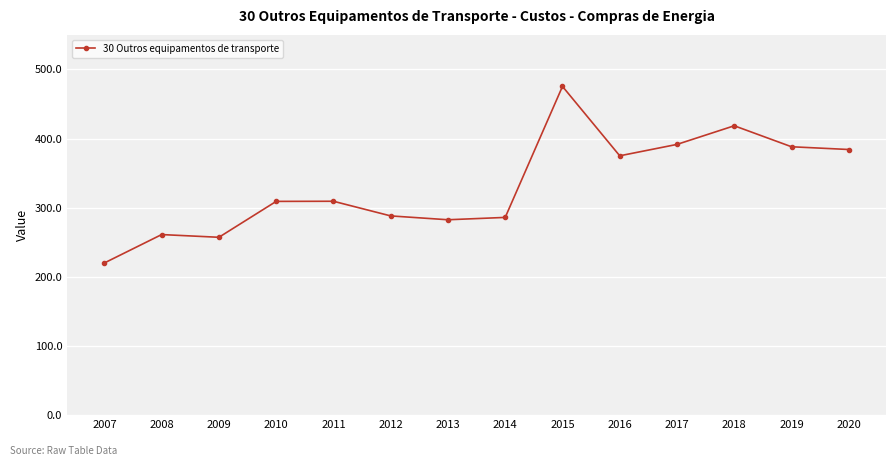

What value does the data have at 2019?

388.2